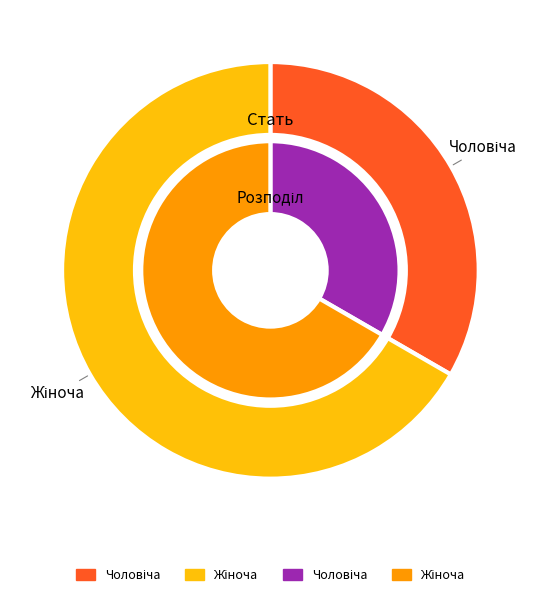

To the nearest percent, what percentage of the pie is Чоловіча?

33%